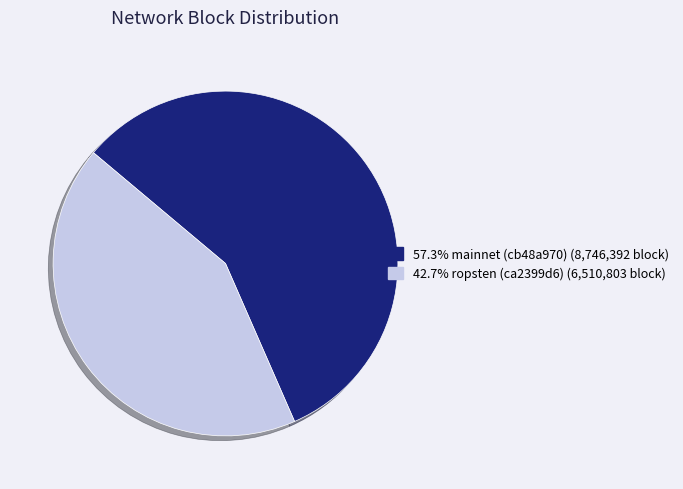

Is there any slice that represents more than half of the pie?

Yes